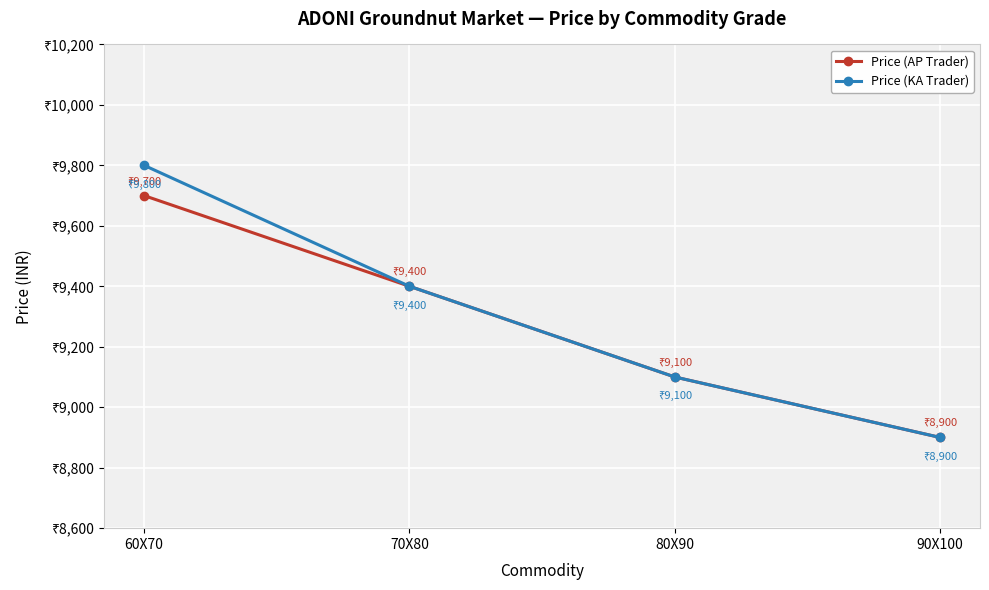

At which label does Price (KA Trader) reach its peak?

60X70